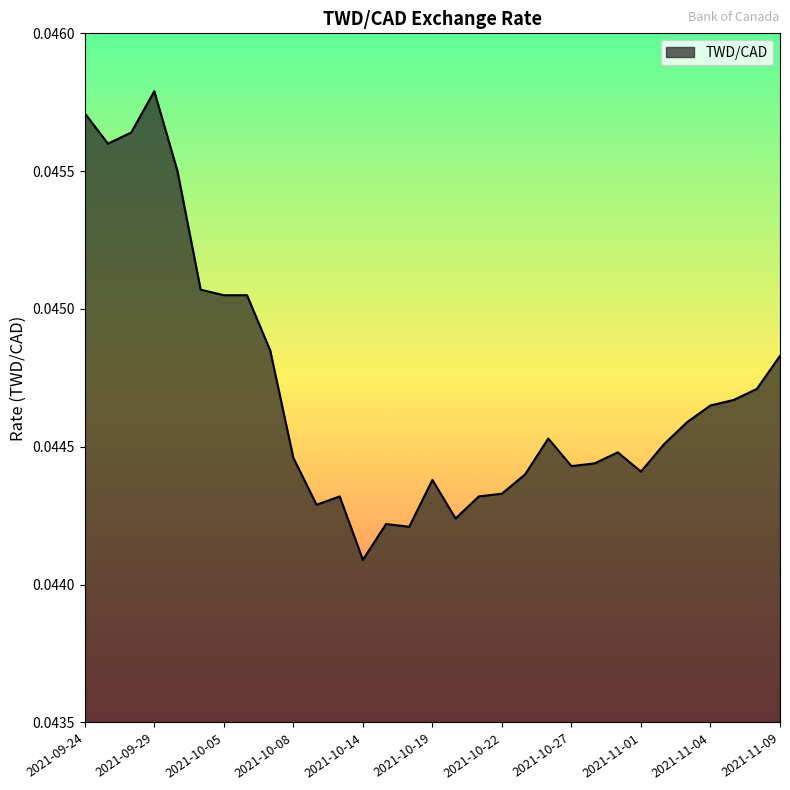

How many values are between 0 and 1?

31